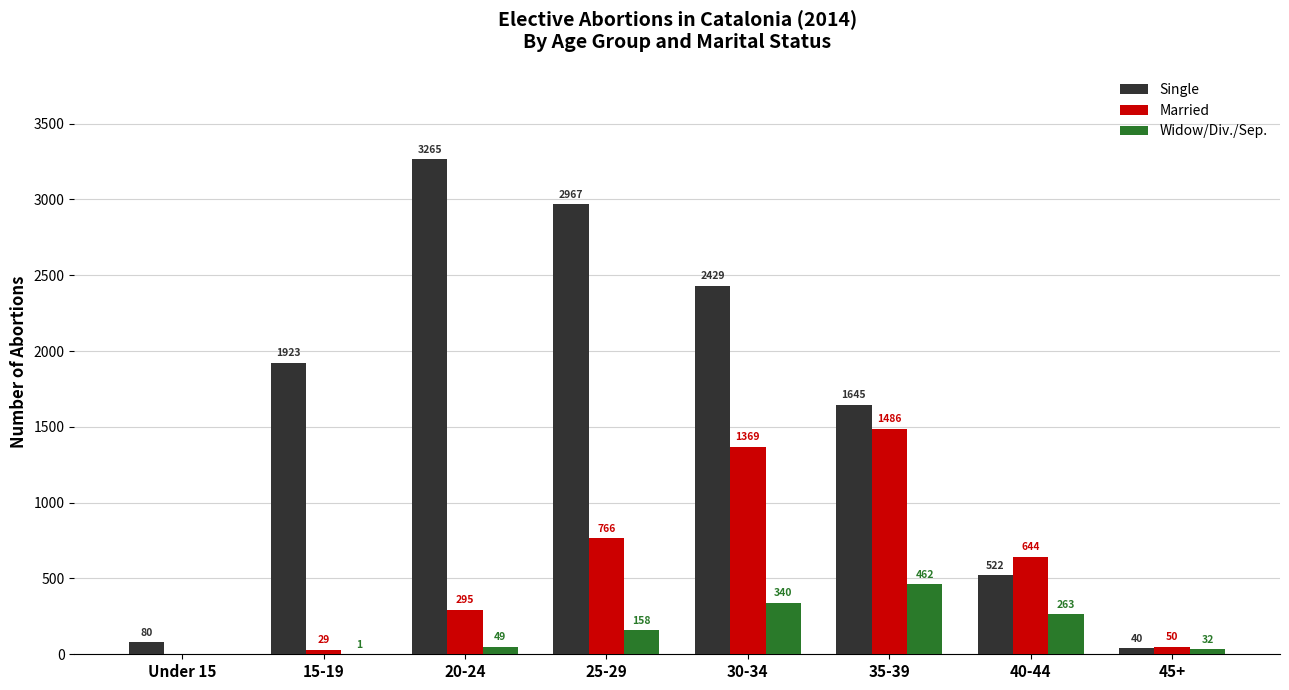

What are all the series names shown in the legend?

Single, Married, Widow/Div./Sep.